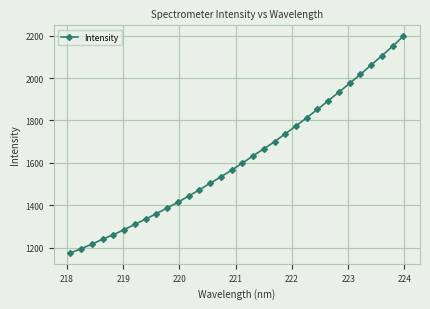

What is the sum of all values?

51800.3